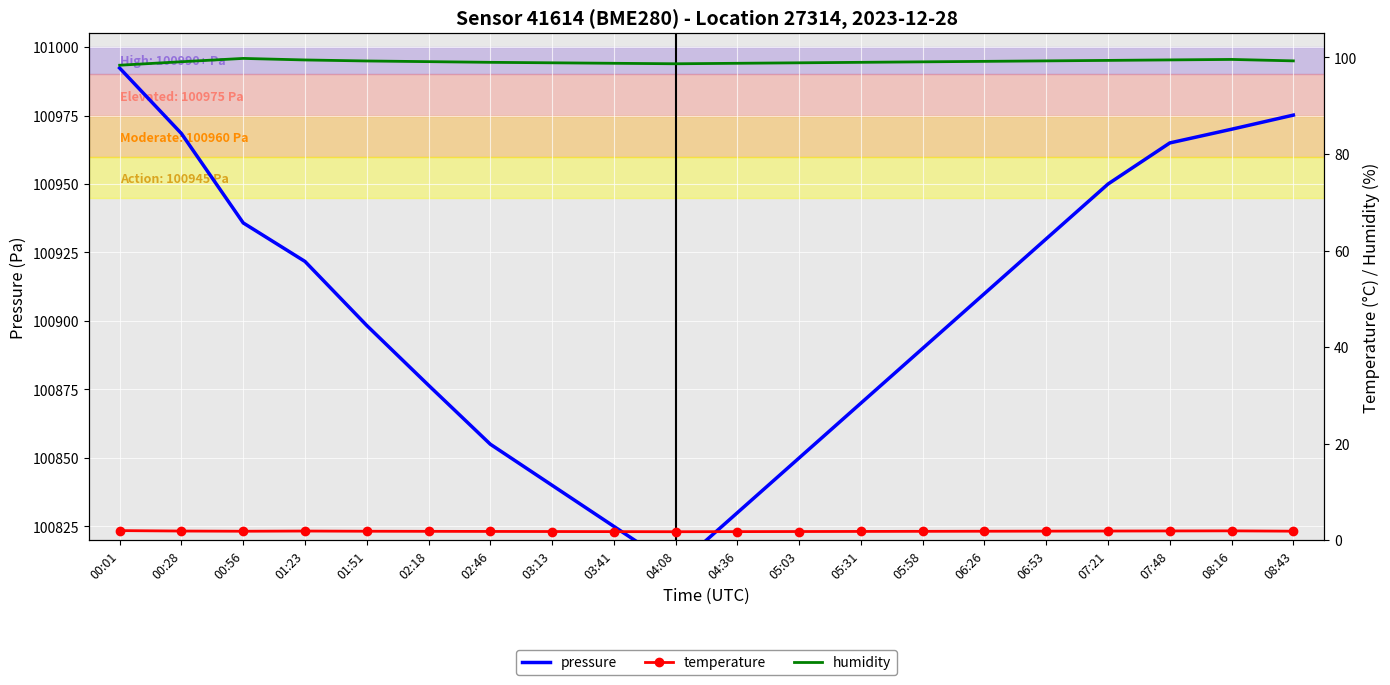

The value of pressure at 02:46 is 100855.0. True or false?

True